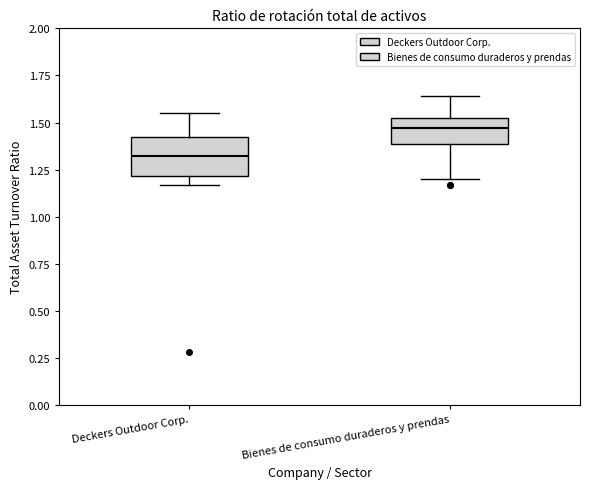

Reading left to right, read every box against the y-axis: the position of its median line, the range the box covers, and the ends of its whiskers. The values are not printed on the chart, so give them approximately, as read against the axis.

Deckers Outdoor Corp.: median 1.30, box 1.20 to 1.45, whiskers 1.15 to 1.55
Bienes de consumo duraderos y prendas: median 1.45, box 1.40 to 1.55, whiskers 1.20 to 1.65